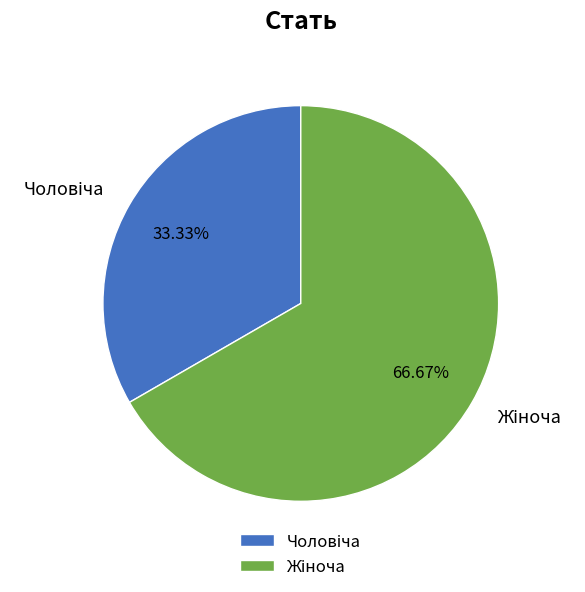

Does any single category account for the majority?

Yes